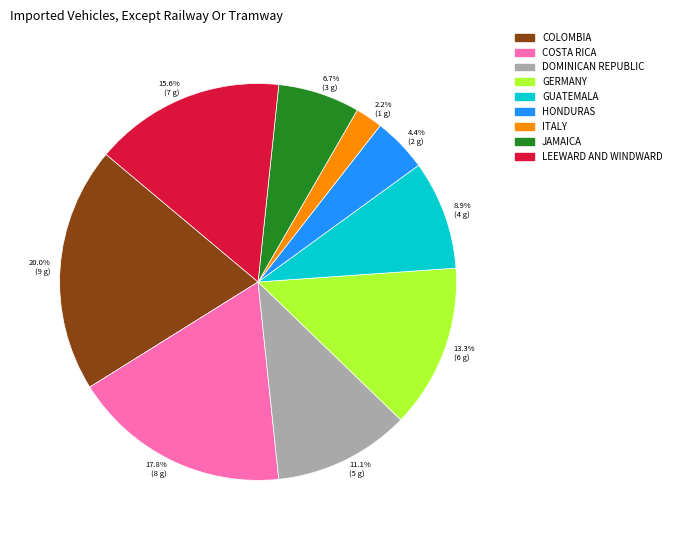

Which slice is the smallest?

2.2% (1 g)